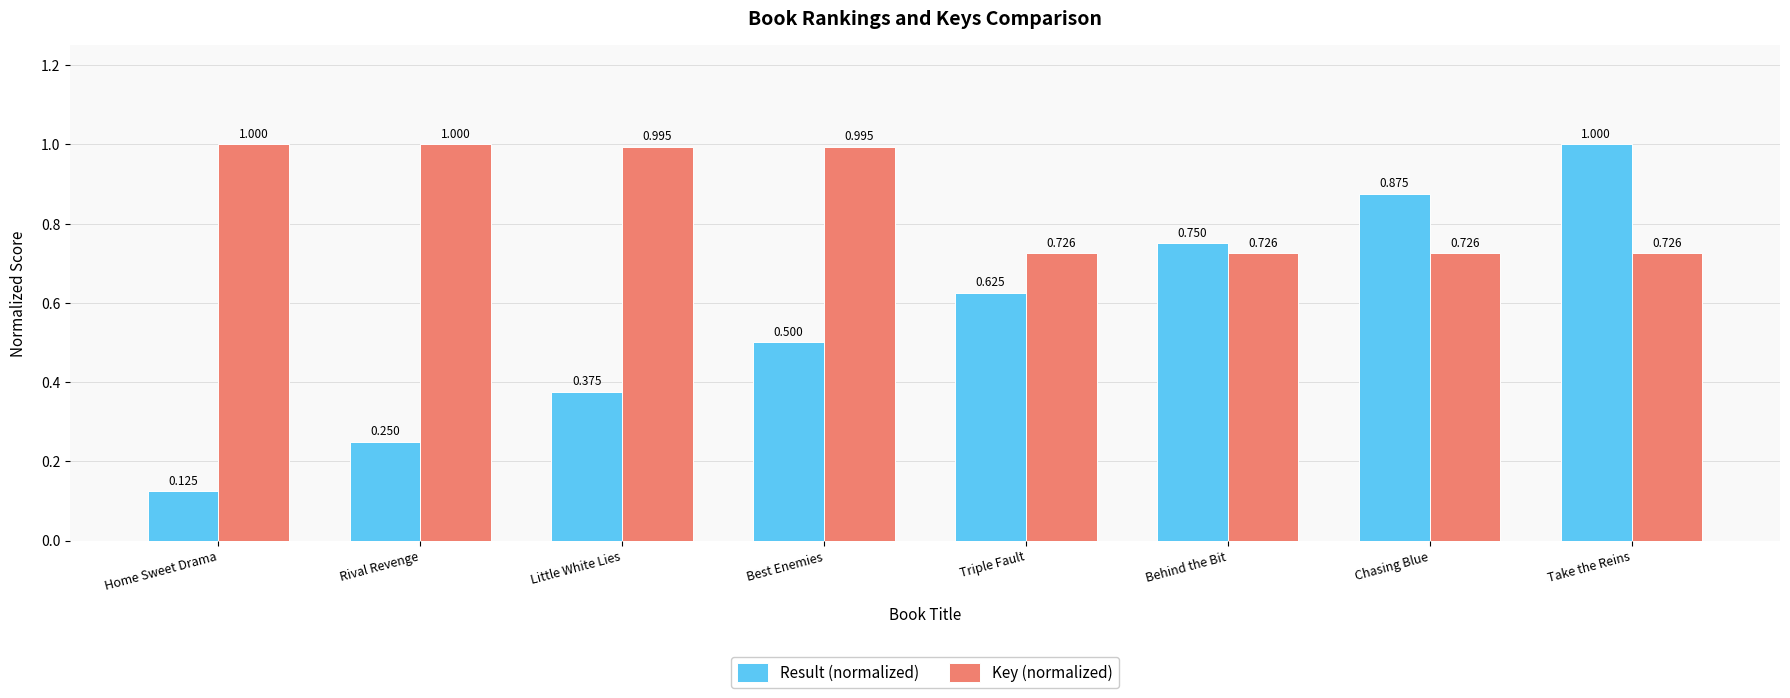

Rank the series by their average value, from lowest to highest.

Result (normalized), Key (normalized)